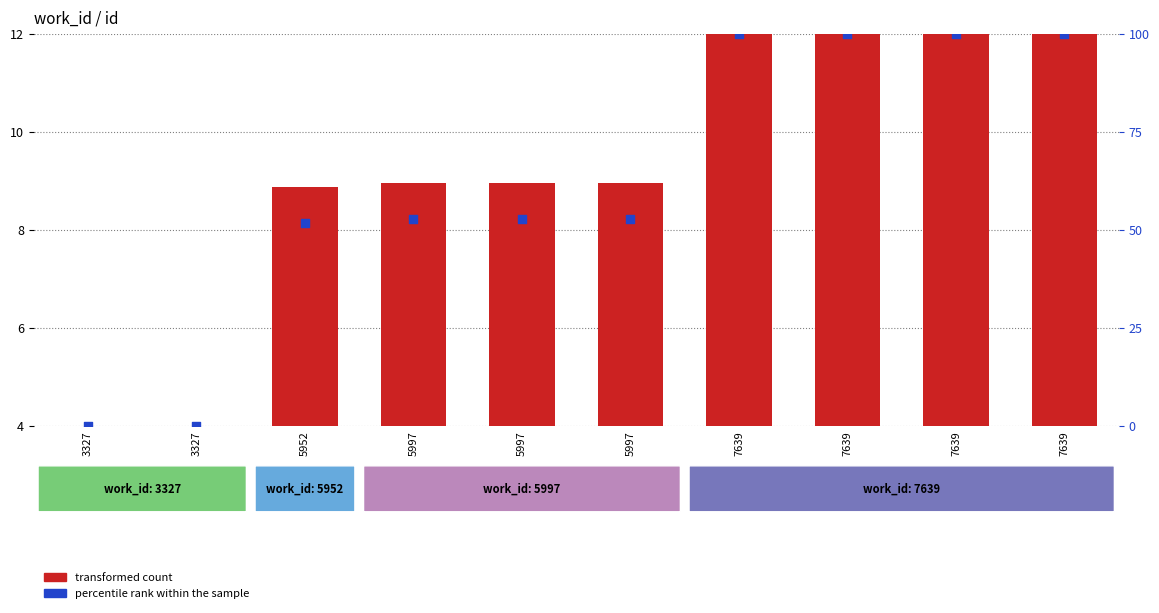

Which series reaches the minimum Y coordinate?

percentile rank within the sample